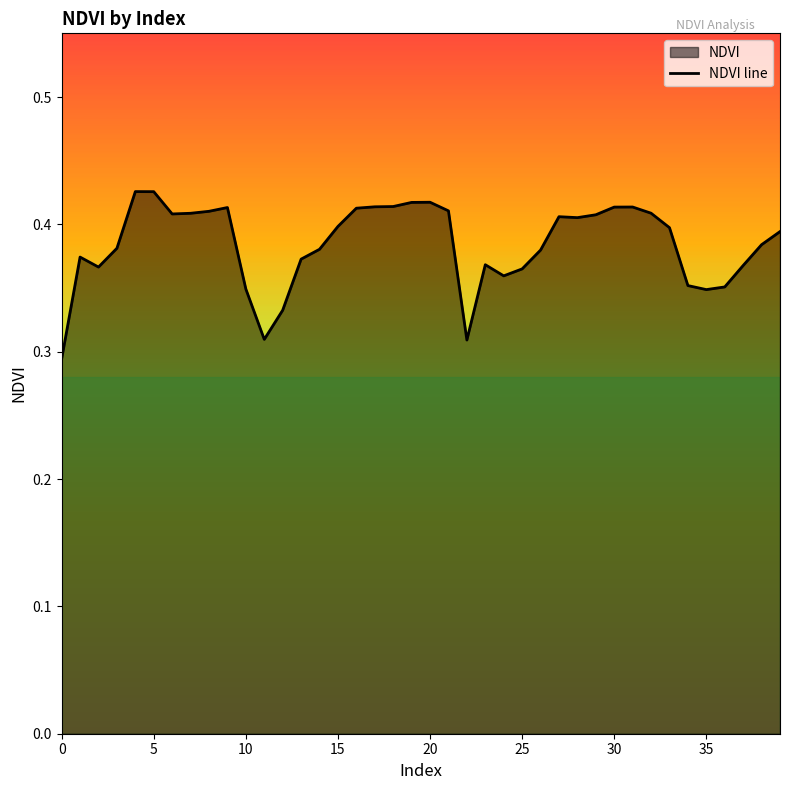

Between 20 and 10, which is larger?

20